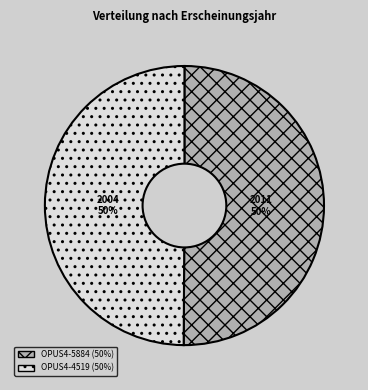

To the nearest percent, what is the average slice percentage?

50%